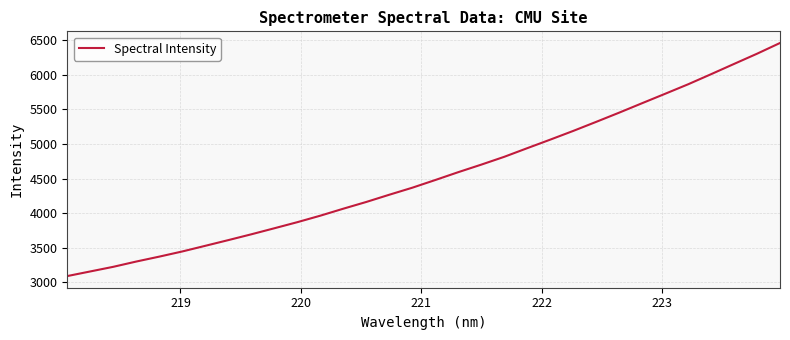

What is the minimum value shown in the chart?

3091.6